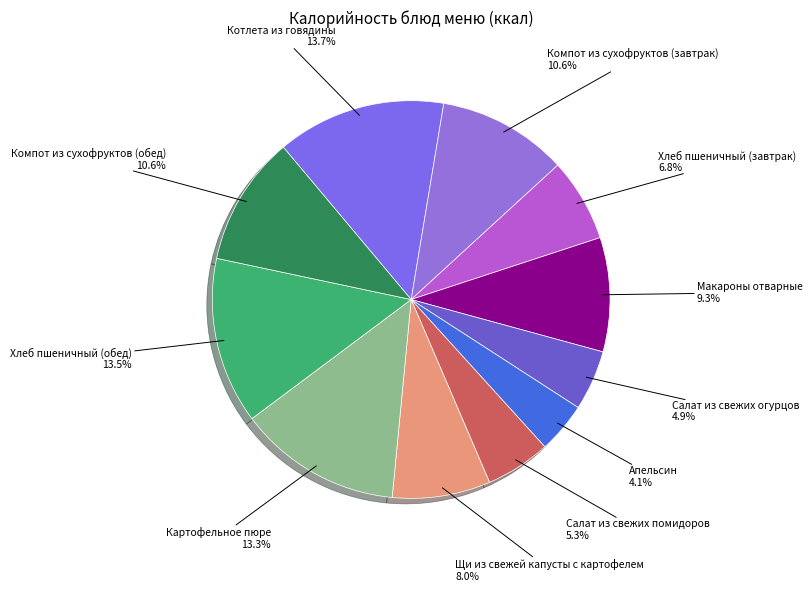

To the nearest percent, what is the difference between the largest and smallest slice percentages?

10%